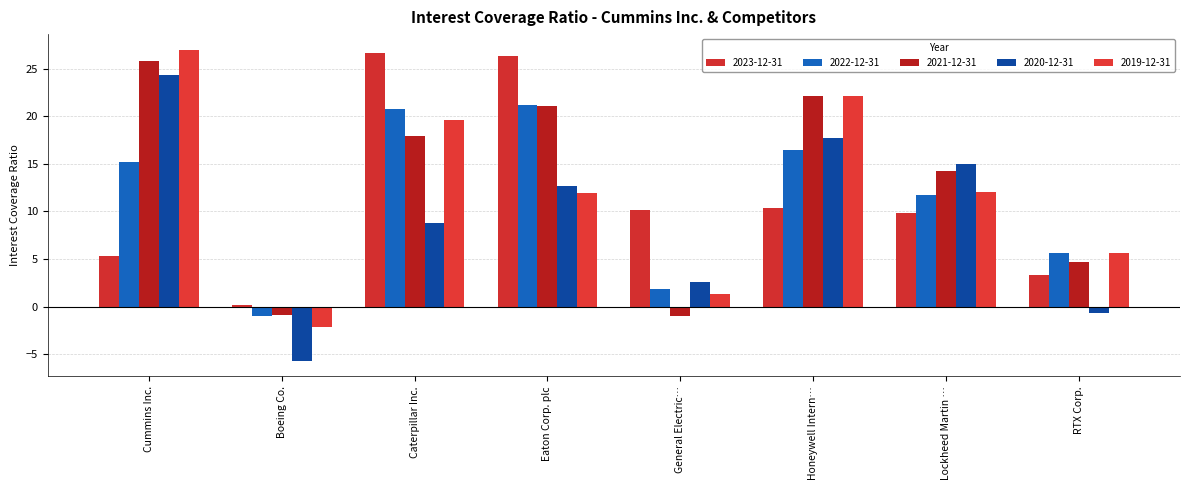

Where is 2022-12-31 nearest to the value 10?

Lockheed Martin …